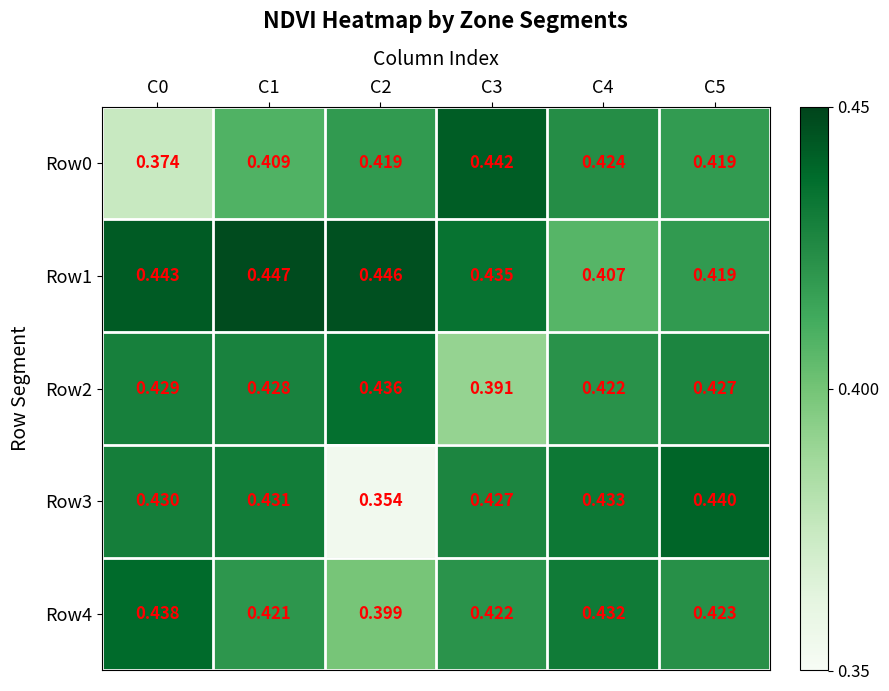

At which category is the sum across all series the highest?

C1